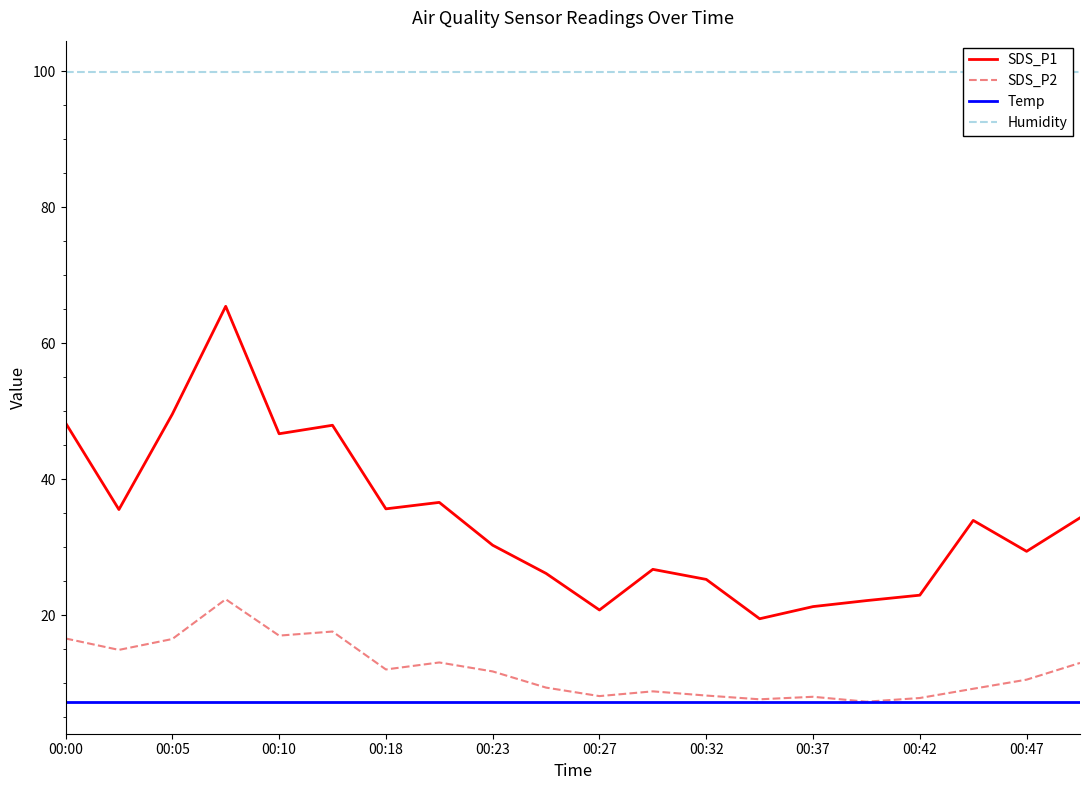

Which series has the largest range (max minus min)?

SDS_P1